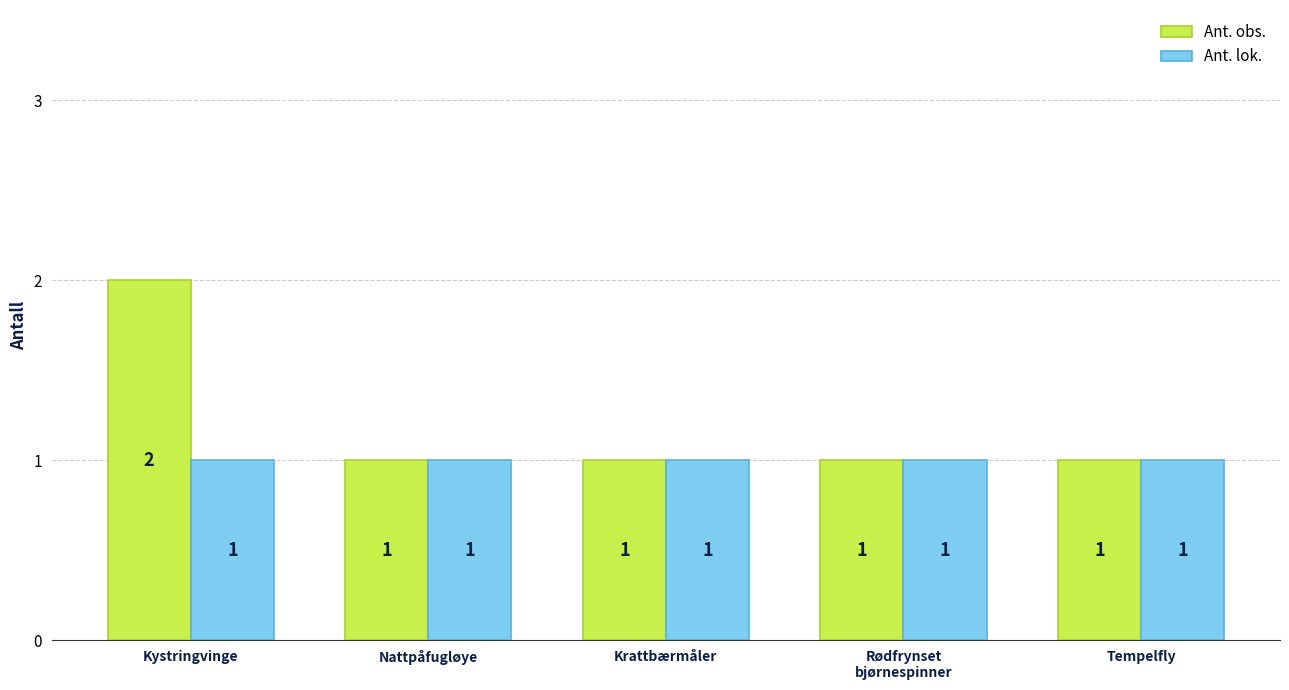

How many Ant. obs. values are between 1 and 2?

5